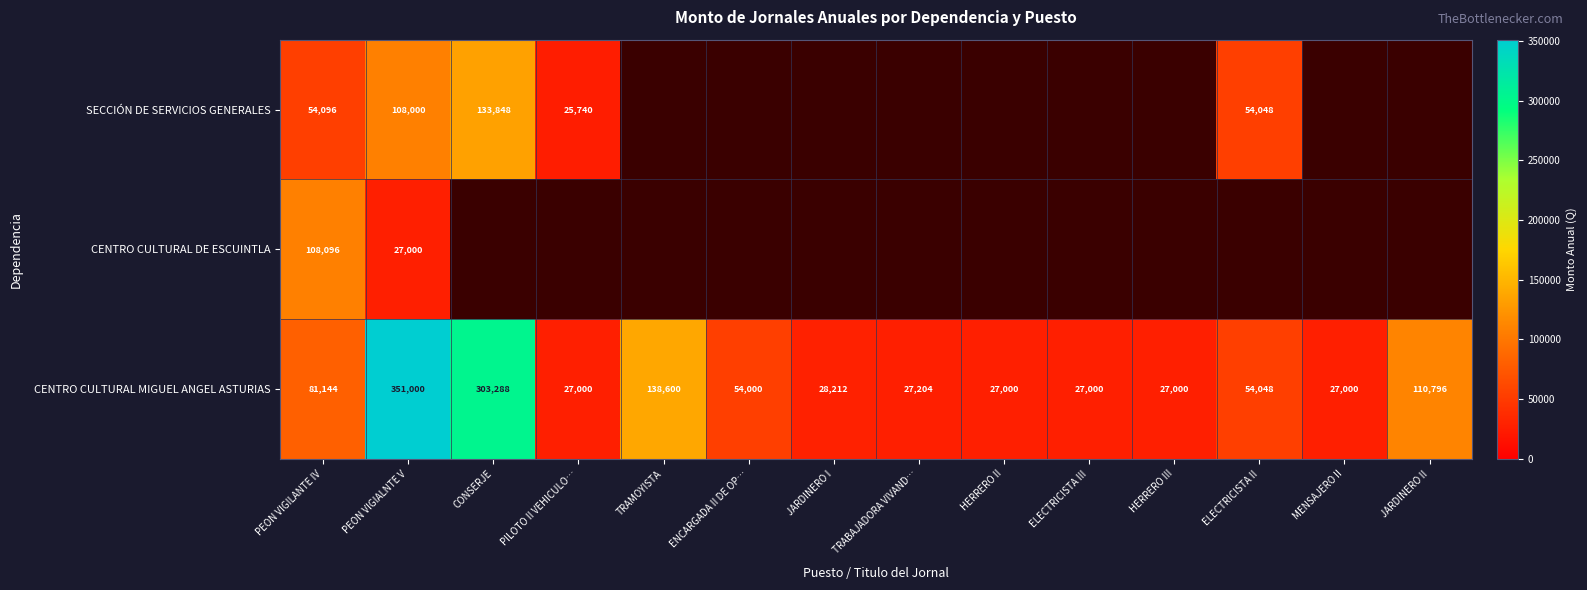

At which category does the chart reach its minimum across all series?

PILOTO II VEHICULO…